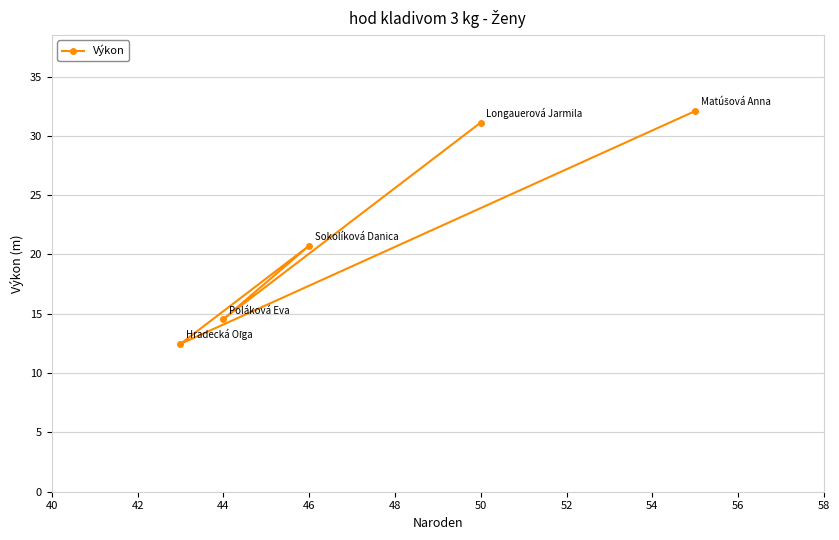

How many lines are shown in the chart?

1